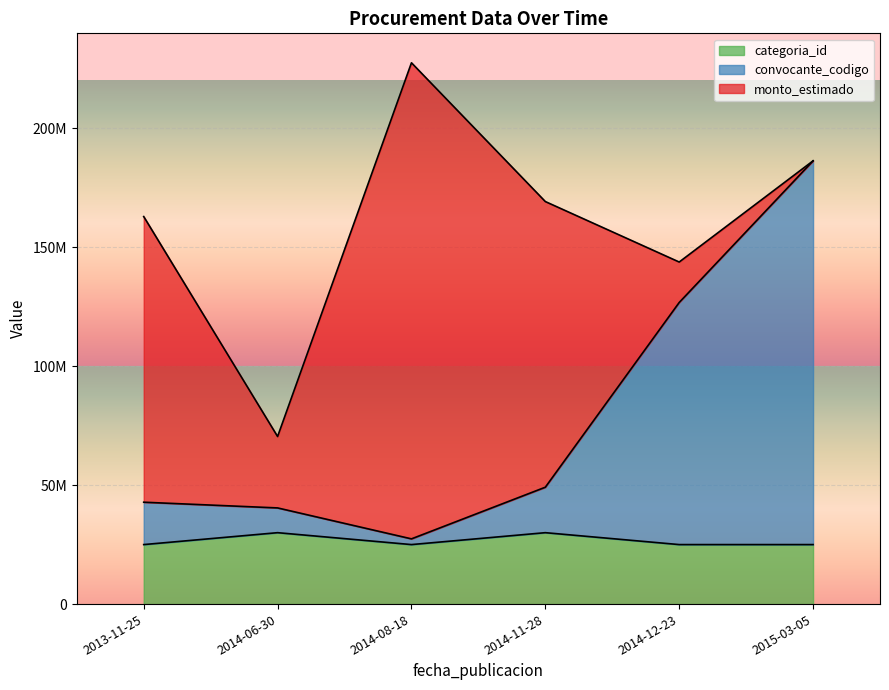

What is the label of the 6th point from the left?

2015-03-05